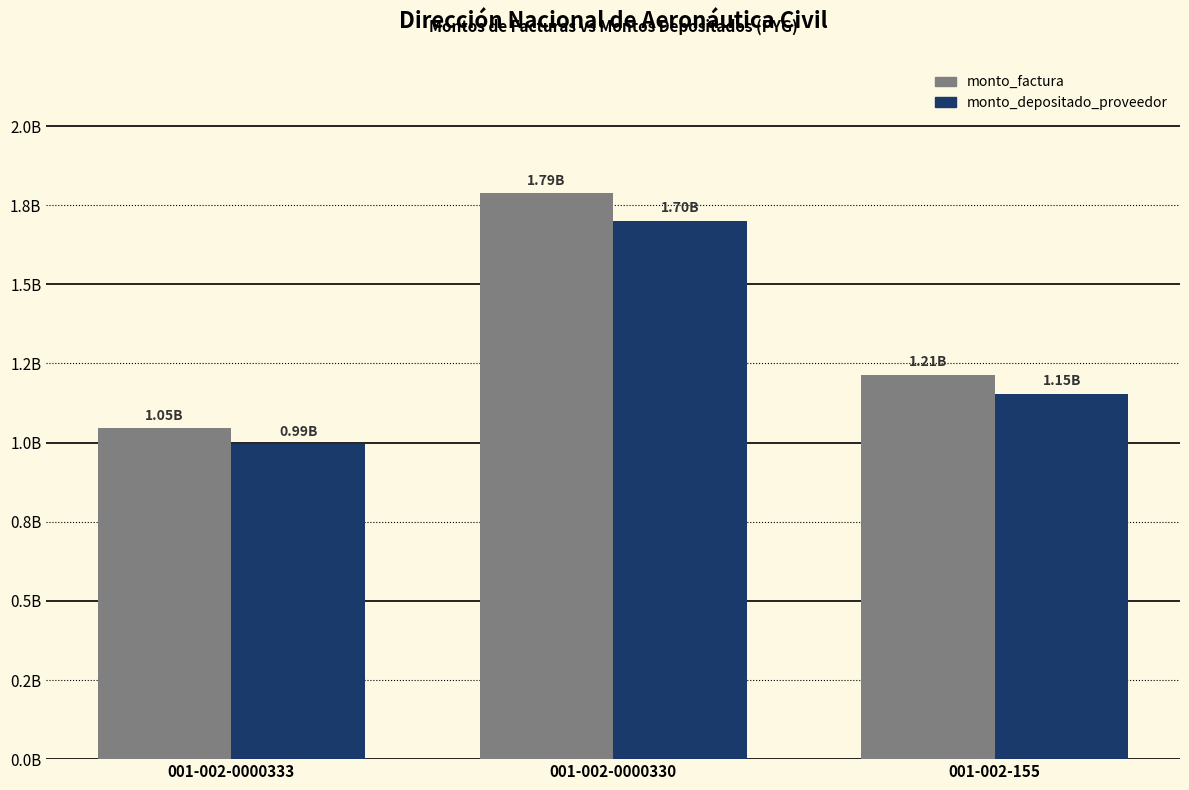

Which series has the widest spread of values?

monto_factura